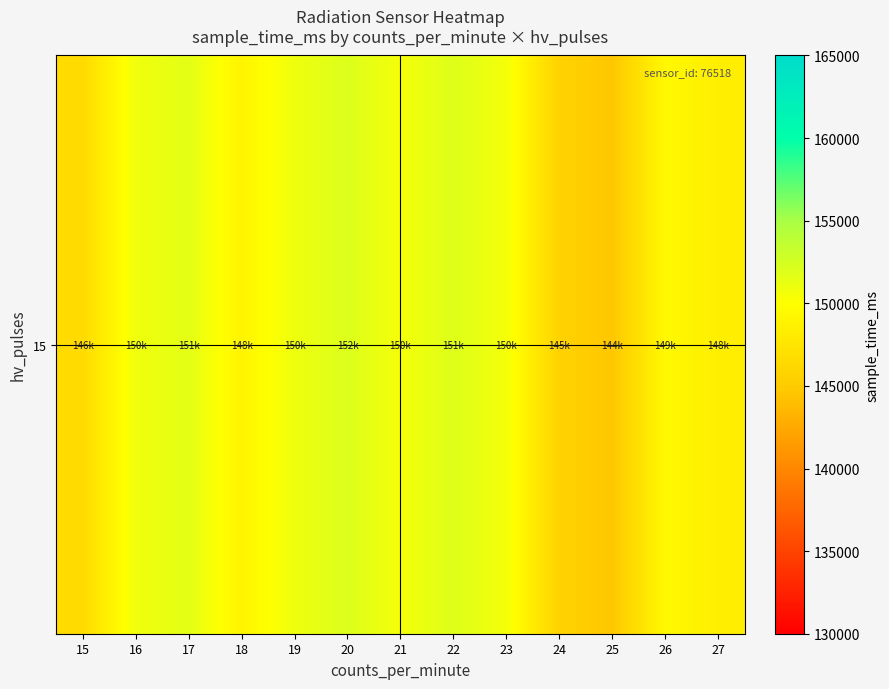

Read the value at 16, to the nearest 10.

150860